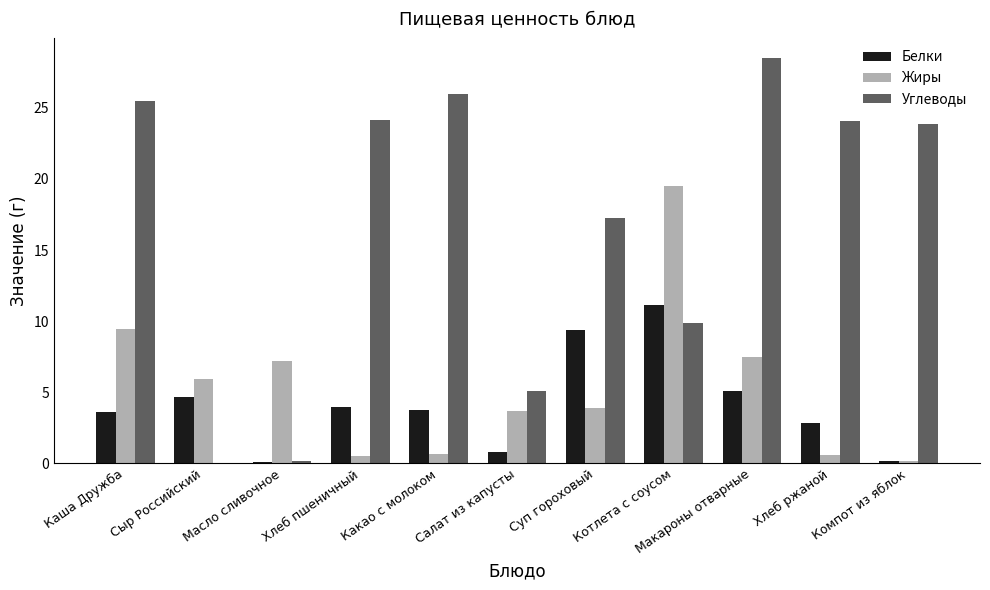

What is the difference between the Белки values at Компот из яблок and Котлета с соусом?

10.9